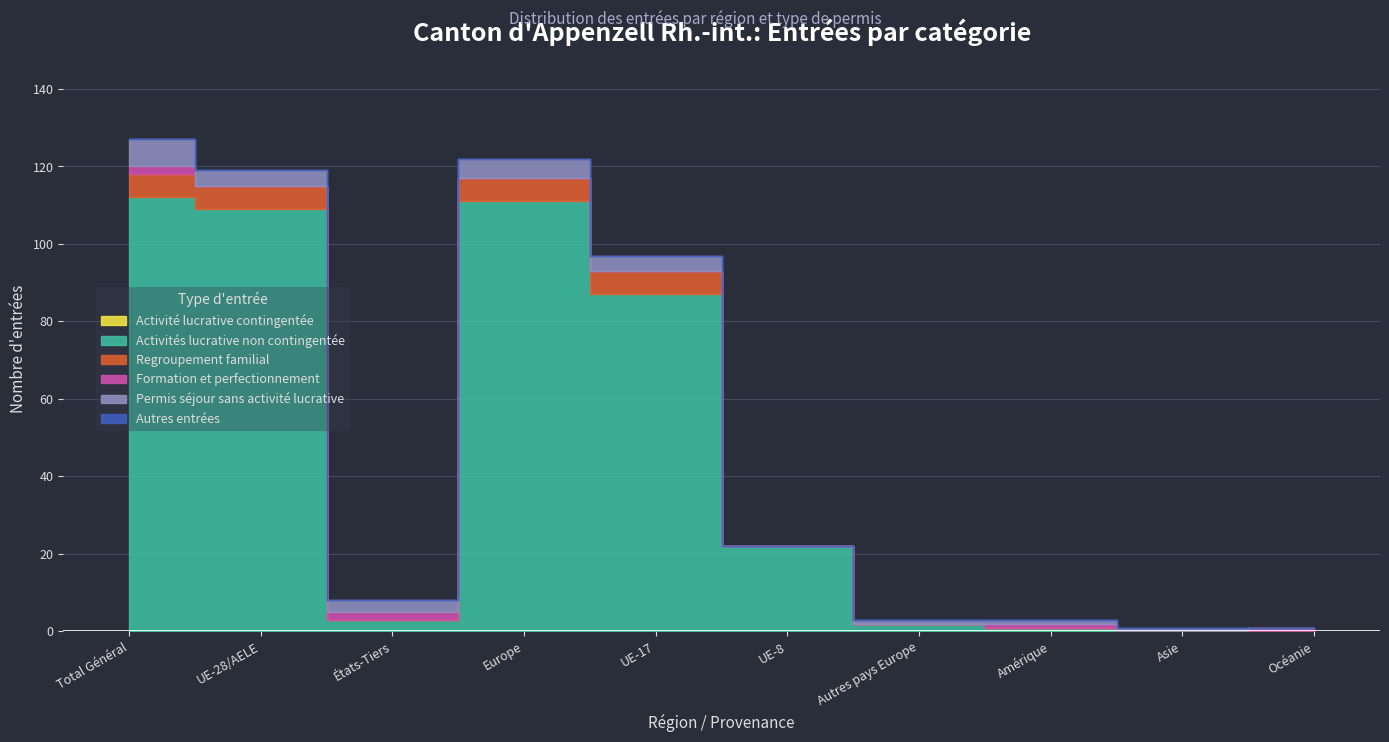

Which series has the widest spread of values?

Activités lucrative non contingentée